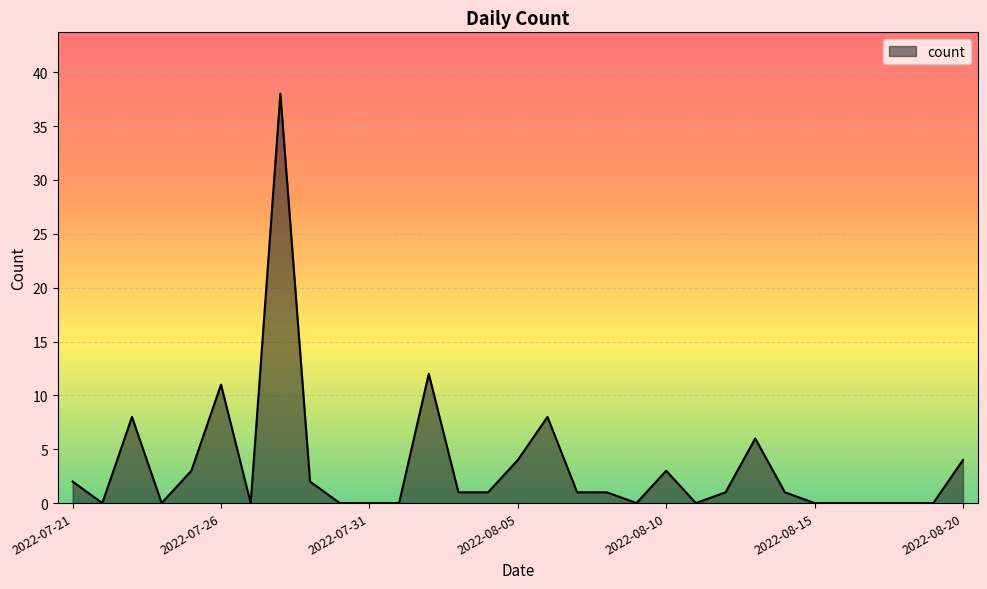

What is the average value?

3